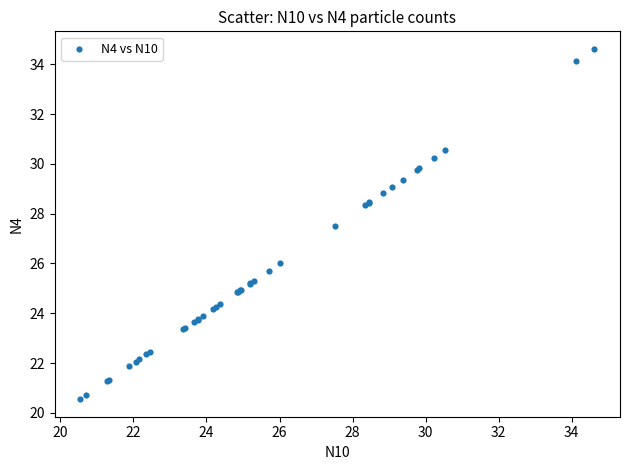

What Y value in the scatter plot is closest to 27?

27.5